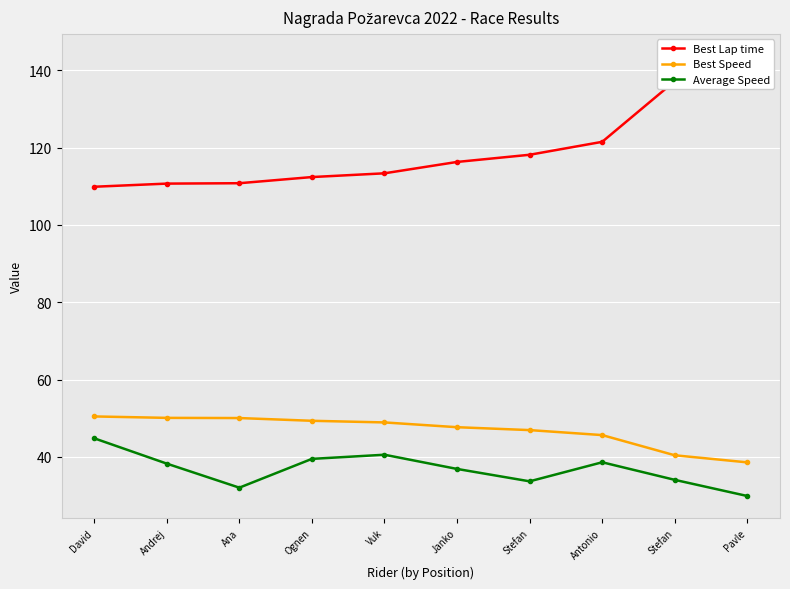

What is the difference between the Average Speed values at Ana and Antonio?

6.6